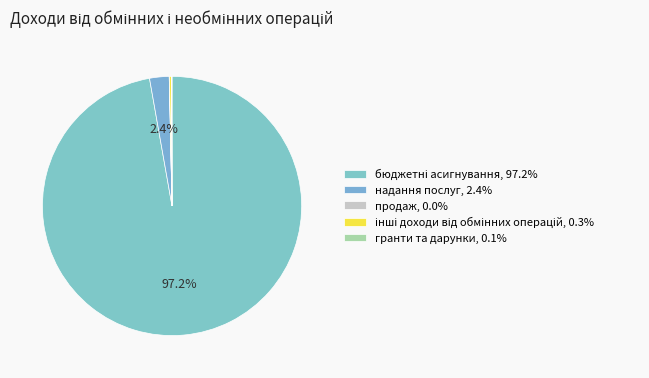

Is the sum of бюджетні асигнування and продаж greater than half?

Yes